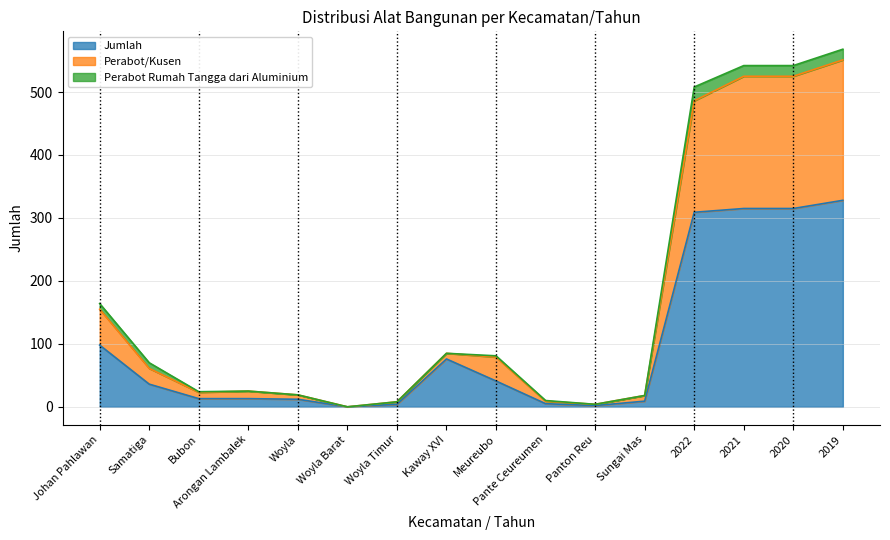

The Jumlah series shows 418 at 2022. True or false?

False